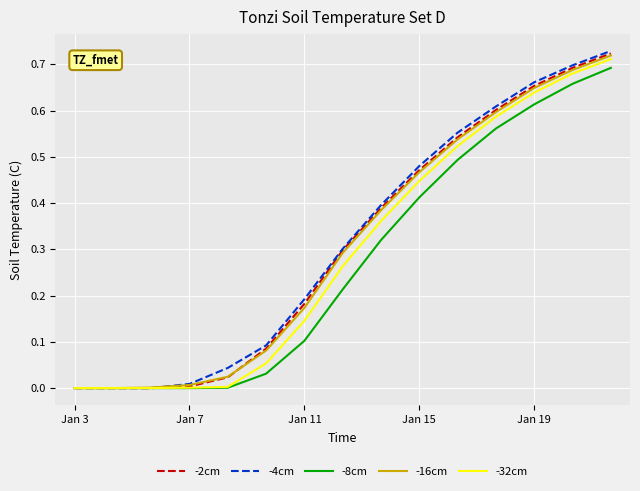

Rank the series by their maximum value, from lowest to highest.

-8cm, -32cm, -16cm, -2cm, -4cm